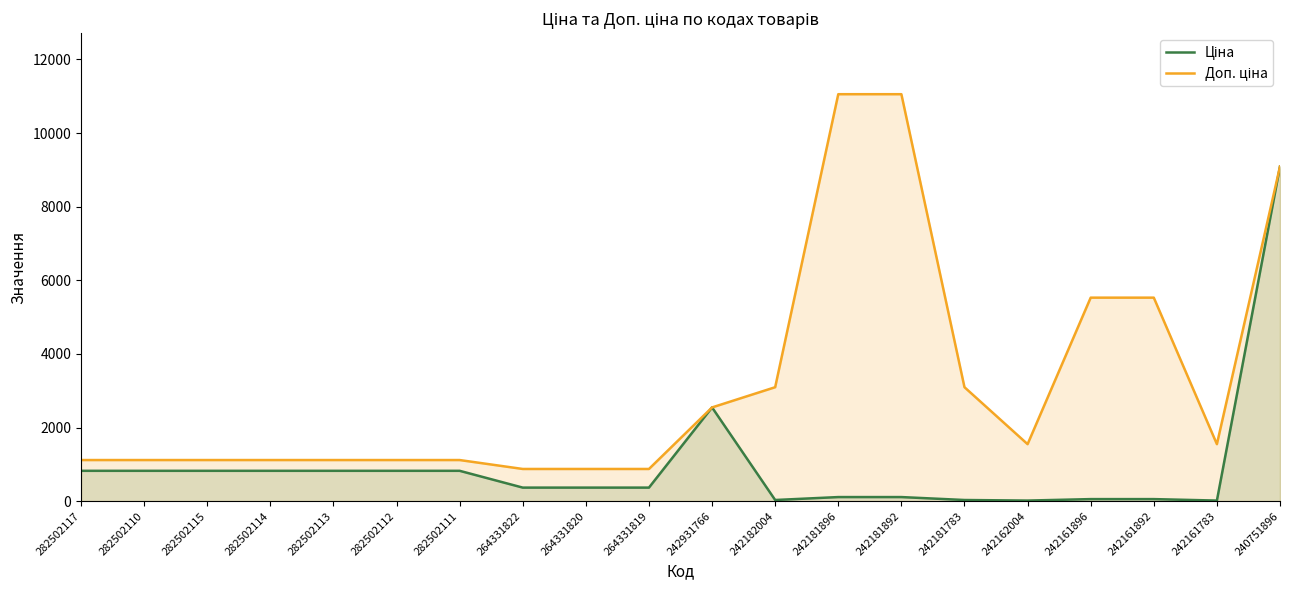

Where does the Ціна series first go above 367?

282502117